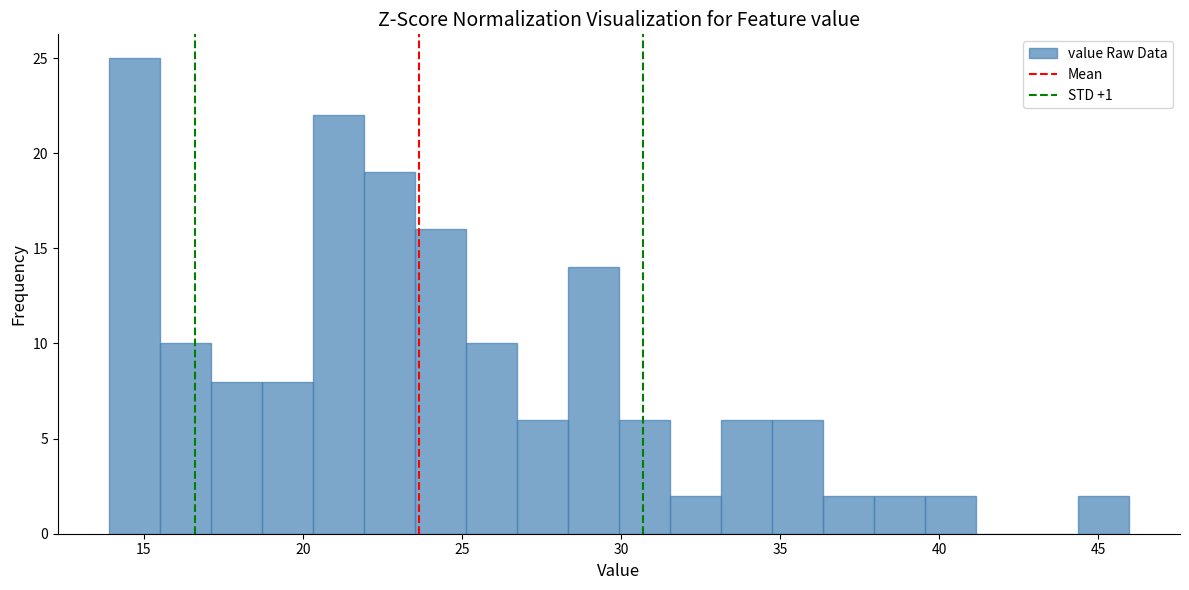

Read against the x-axis, roughly where is the centre of the tallest bar?

14.5